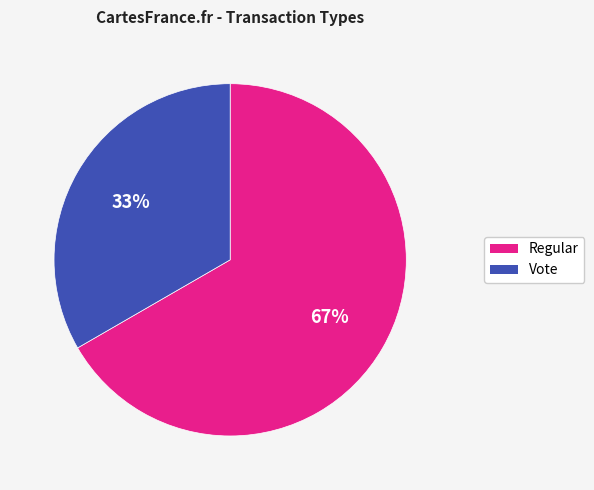

True or false: Regular accounts for 61% of the total.

False